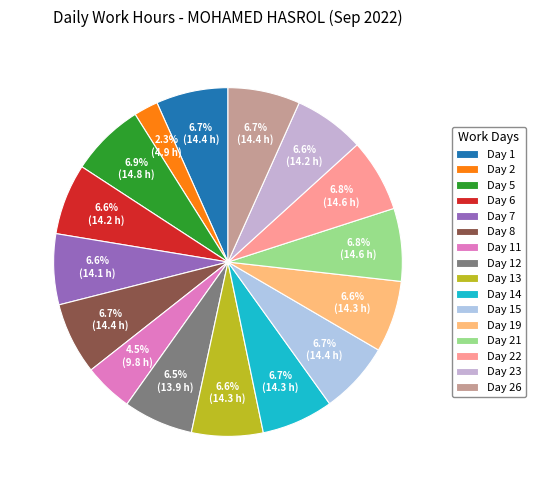

To the nearest percent, what percentage of the pie is Day 5?

7%